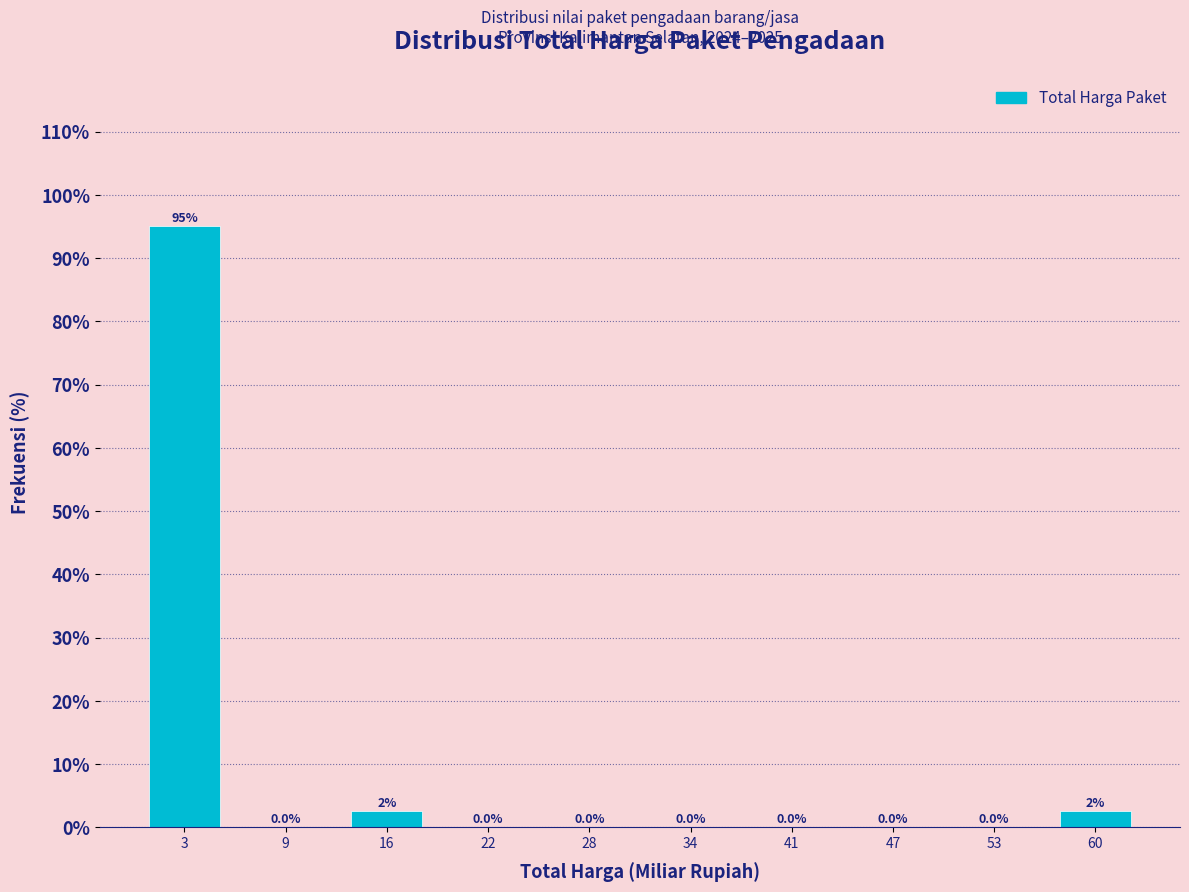

Which range on the x-axis has the tallest bar?

0 to 6